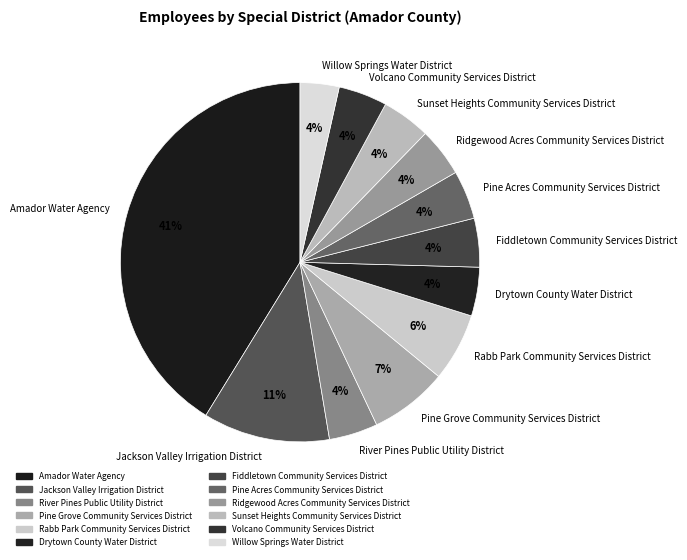

How many slices are in this pie chart?

12